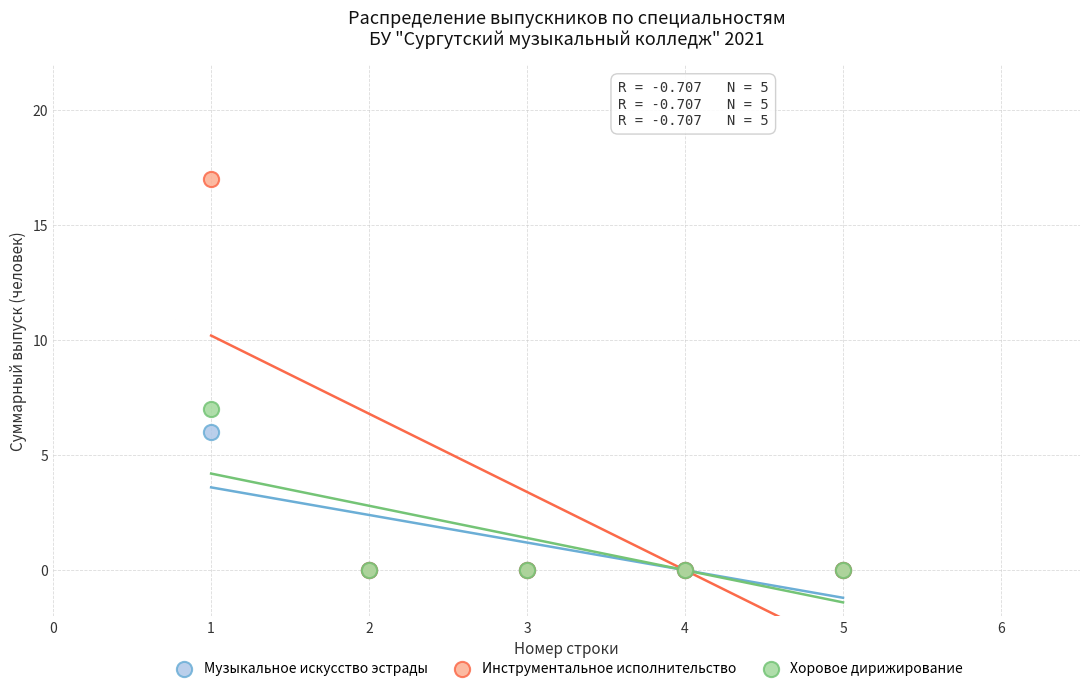

Across all series, what Y value is closest to 8?

7